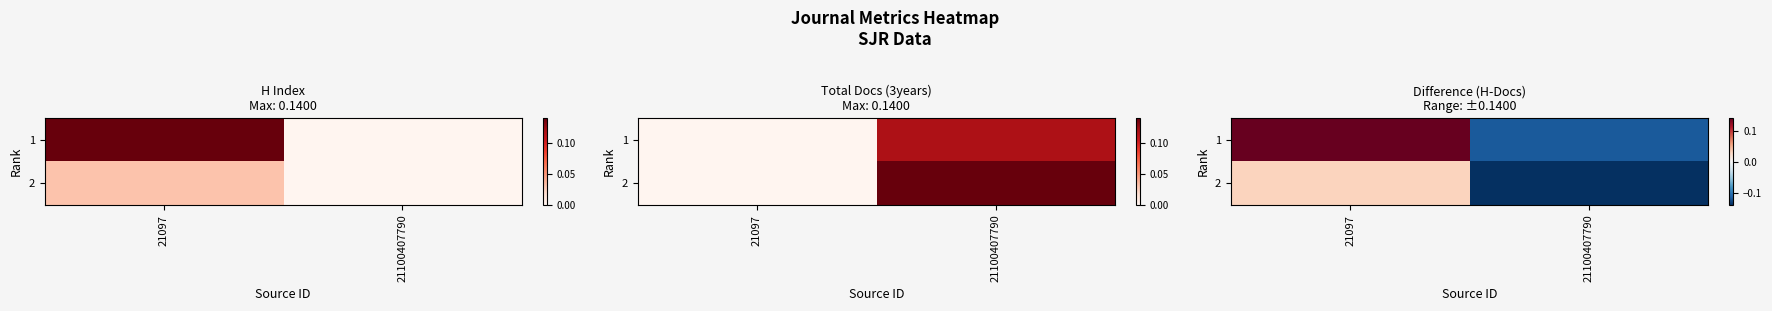

Between 21100407790 and 21097, which is larger?

21097